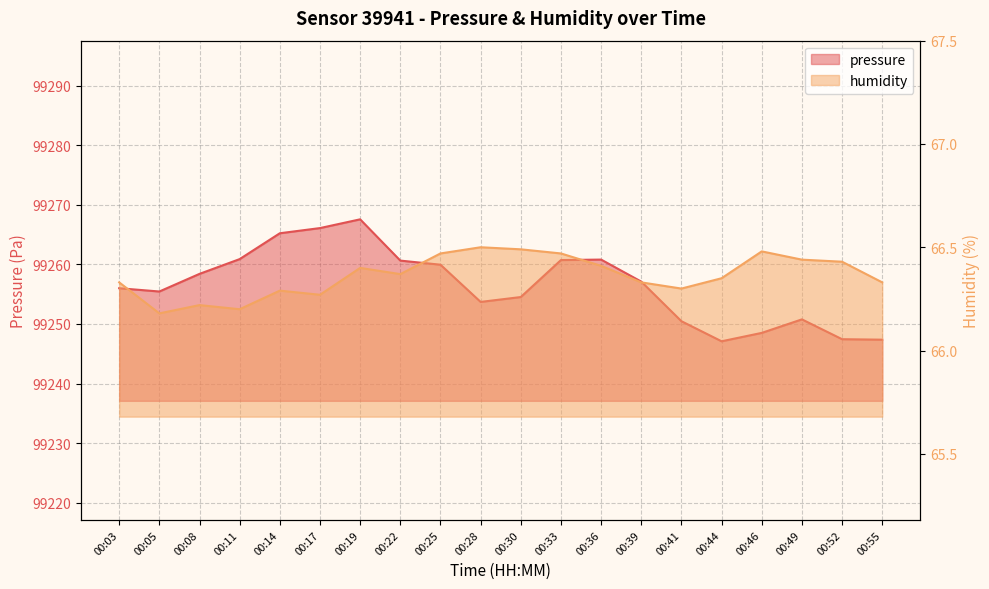

Reading left to right, extract all data points from this chart.

pressure: 99256.0	99255.4	99258.4	99260.9	99265.2	99266.1	99267.6	99260.6	99259.9	99253.7	99254.5	99260.7	99260.8	99257.1	99250.5	99247.1	99248.5	99250.8	99247.4	99247.4
humidity: 66.3	66.2	66.2	66.2	66.3	66.3	66.4	66.4	66.5	66.5	66.5	66.5	66.4	66.3	66.3	66.3	66.5	66.4	66.4	66.3